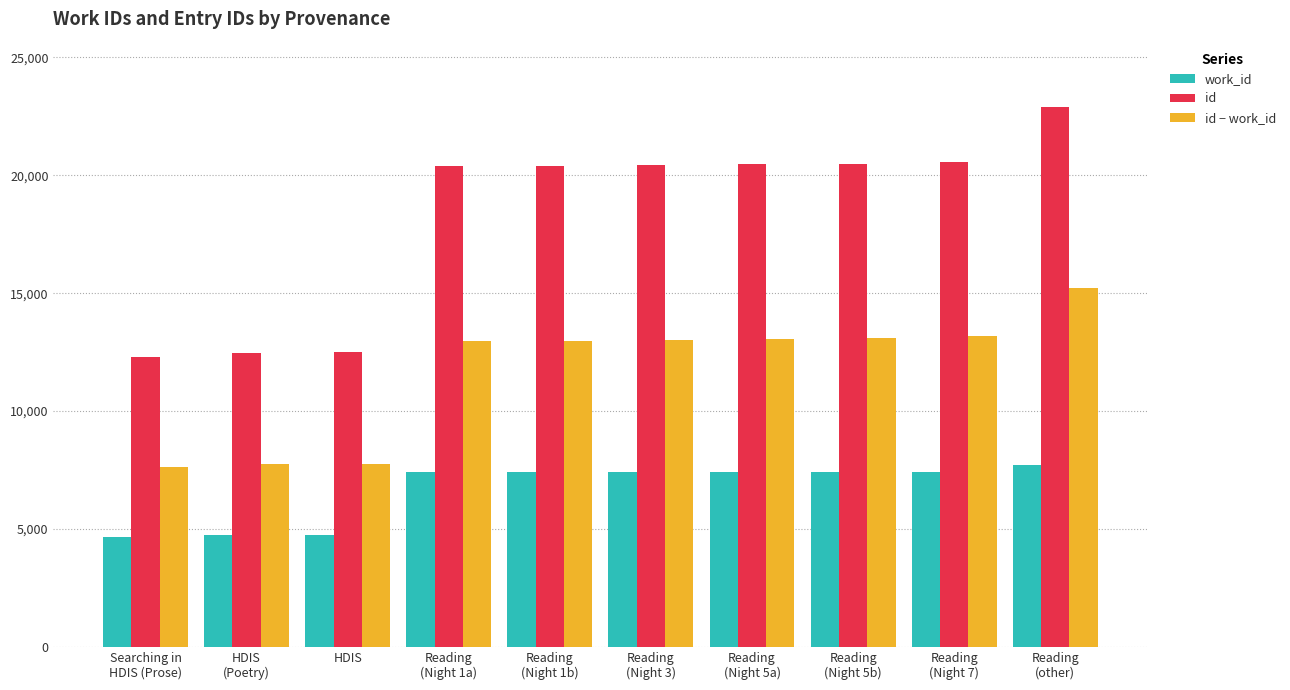

Which category has the highest value in the id − work_id series?

Reading
(other)